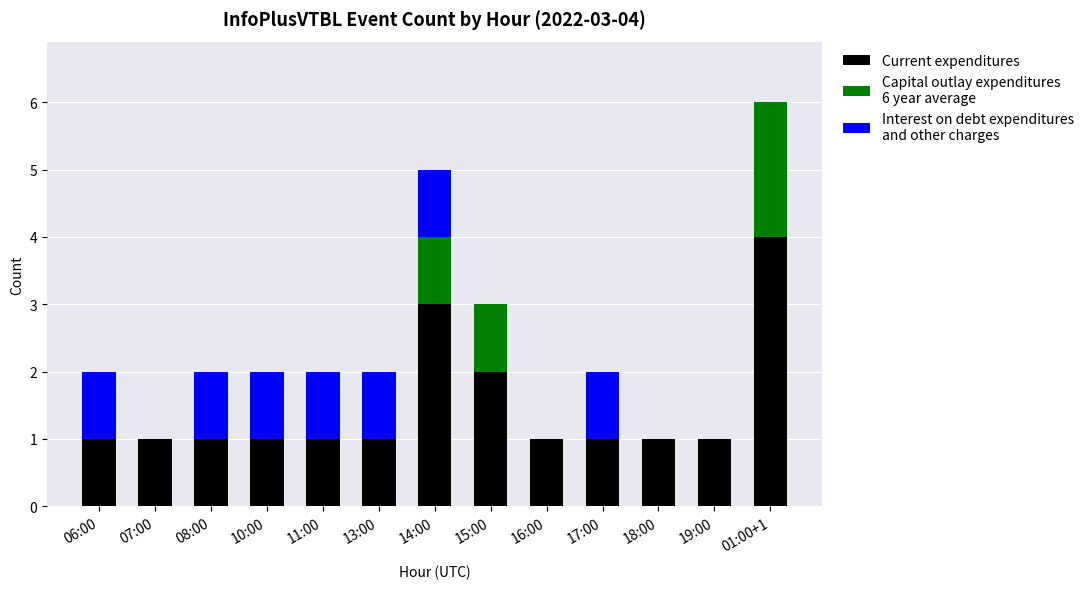

At which category is the sum across all series the highest?

01:00+1